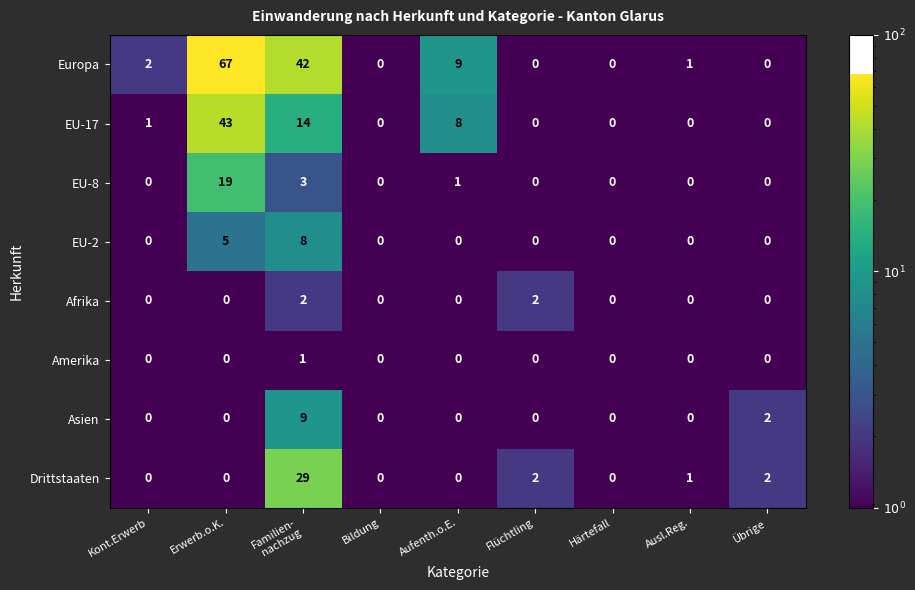

Which series has the largest range (max minus min)?

Europa